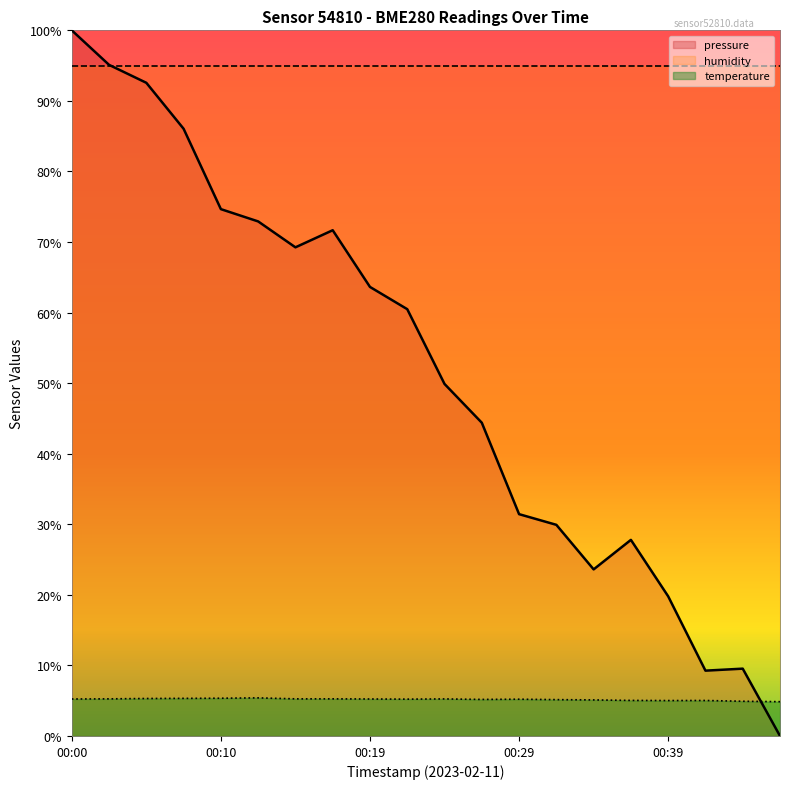

Between 00:27 and 00:14, which is larger?

00:14